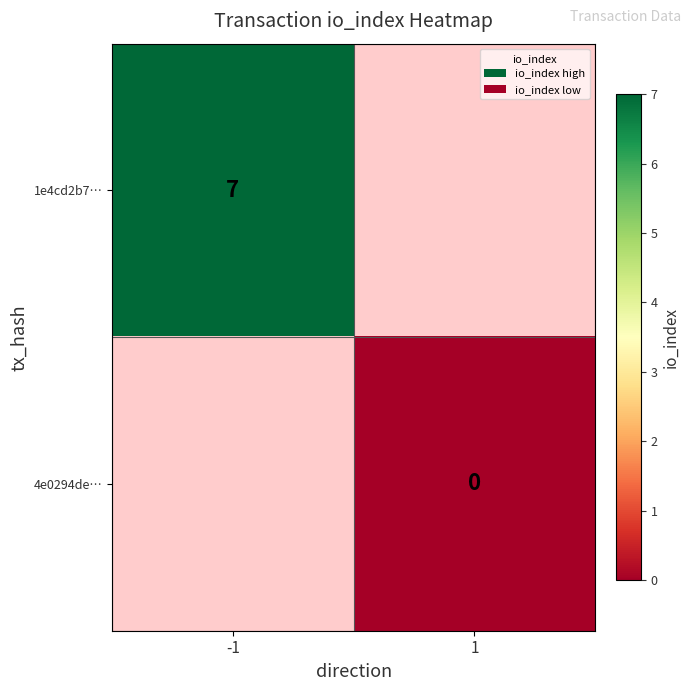

True or false: 1e4cd2b7… has a value of 11 at -1.

False